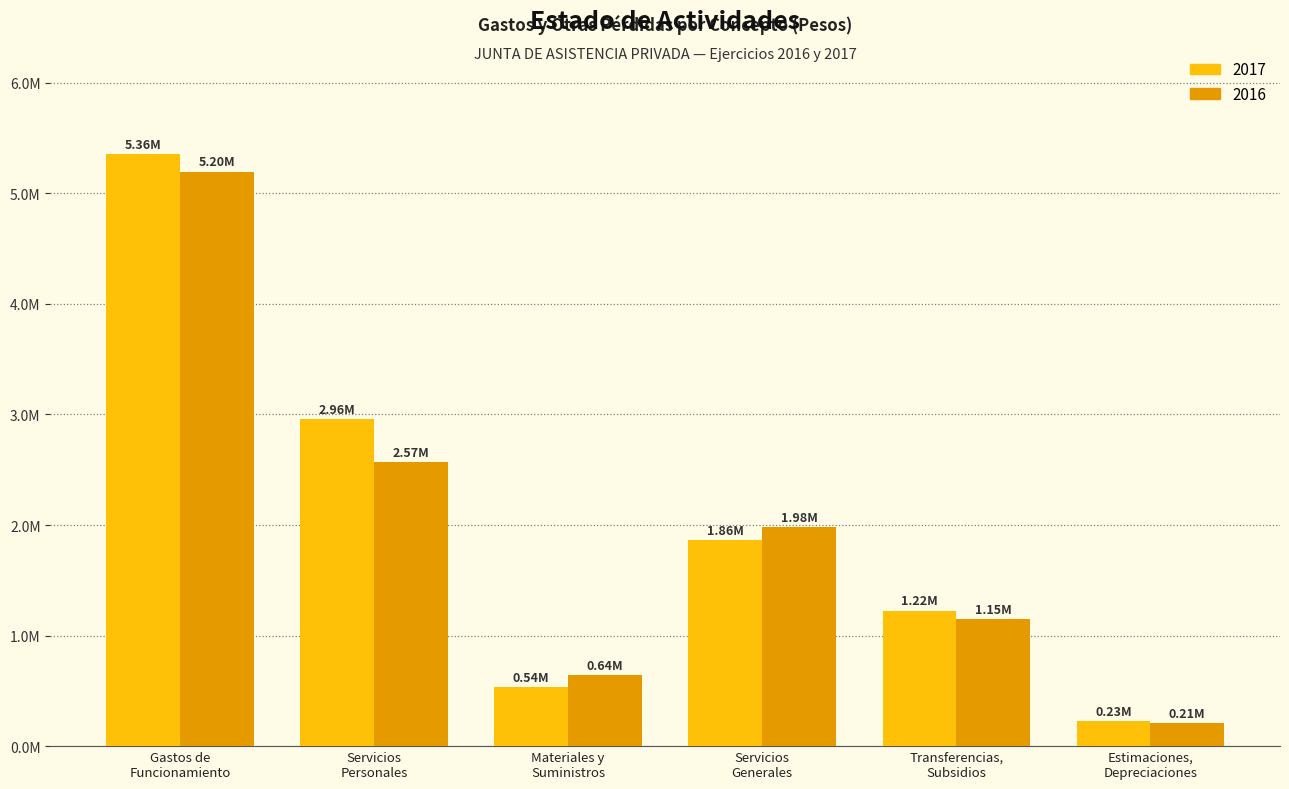

What are all the series names shown in the legend?

2017, 2016